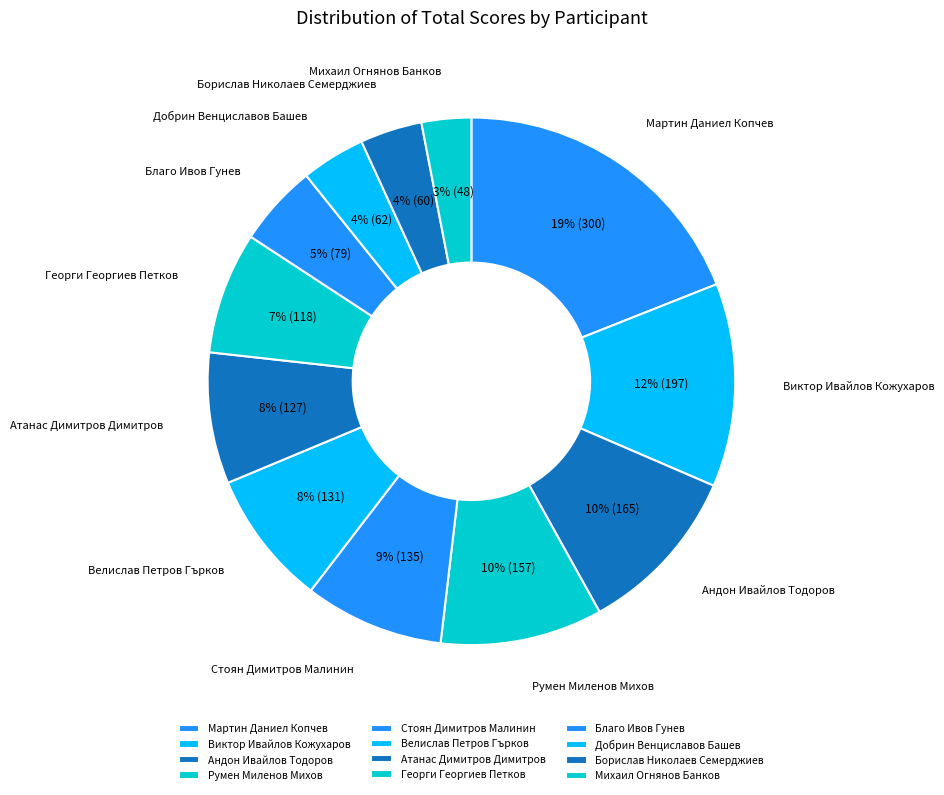

Does Стоян Димитров Малинин account for over 50% of the chart?

No